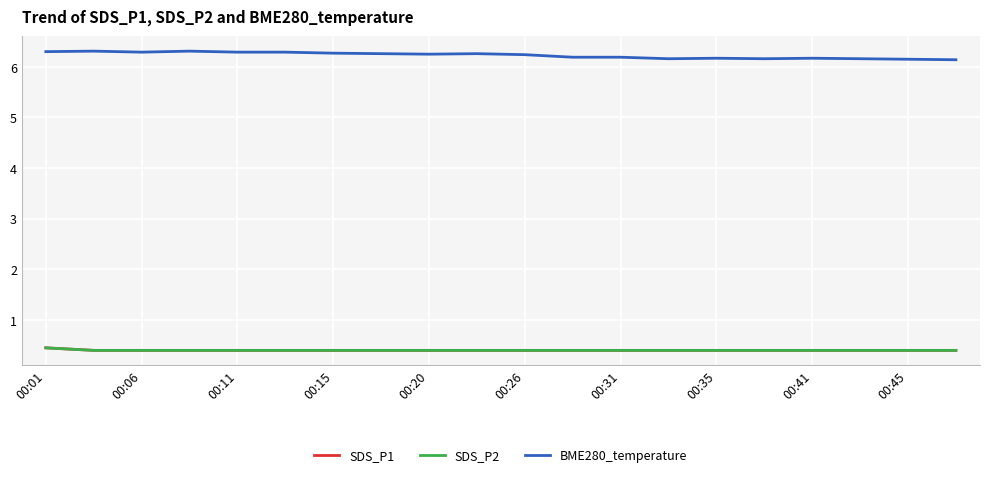

Which series has the largest range (max minus min)?

BME280_temperature